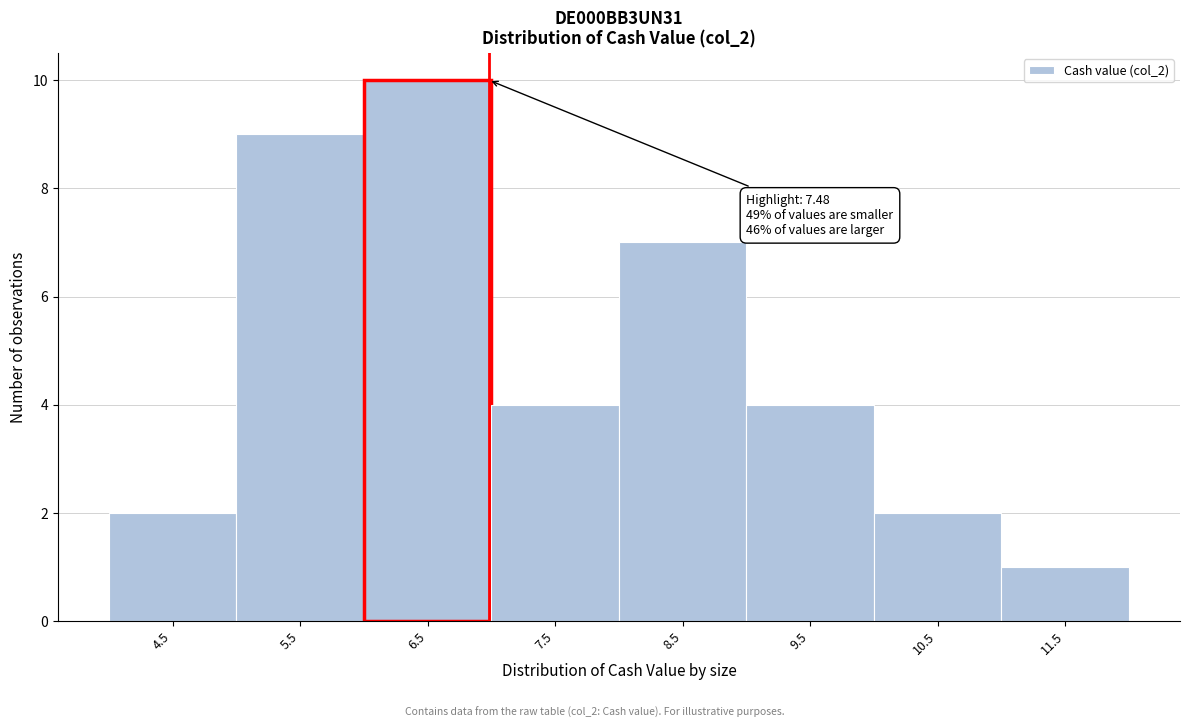

Reading left to right, what are all the values shown in this chart?

4.5=2	5.5=9	6.5=10	7.5=4	8.5=7	9.5=4	10.5=2	11.5=1